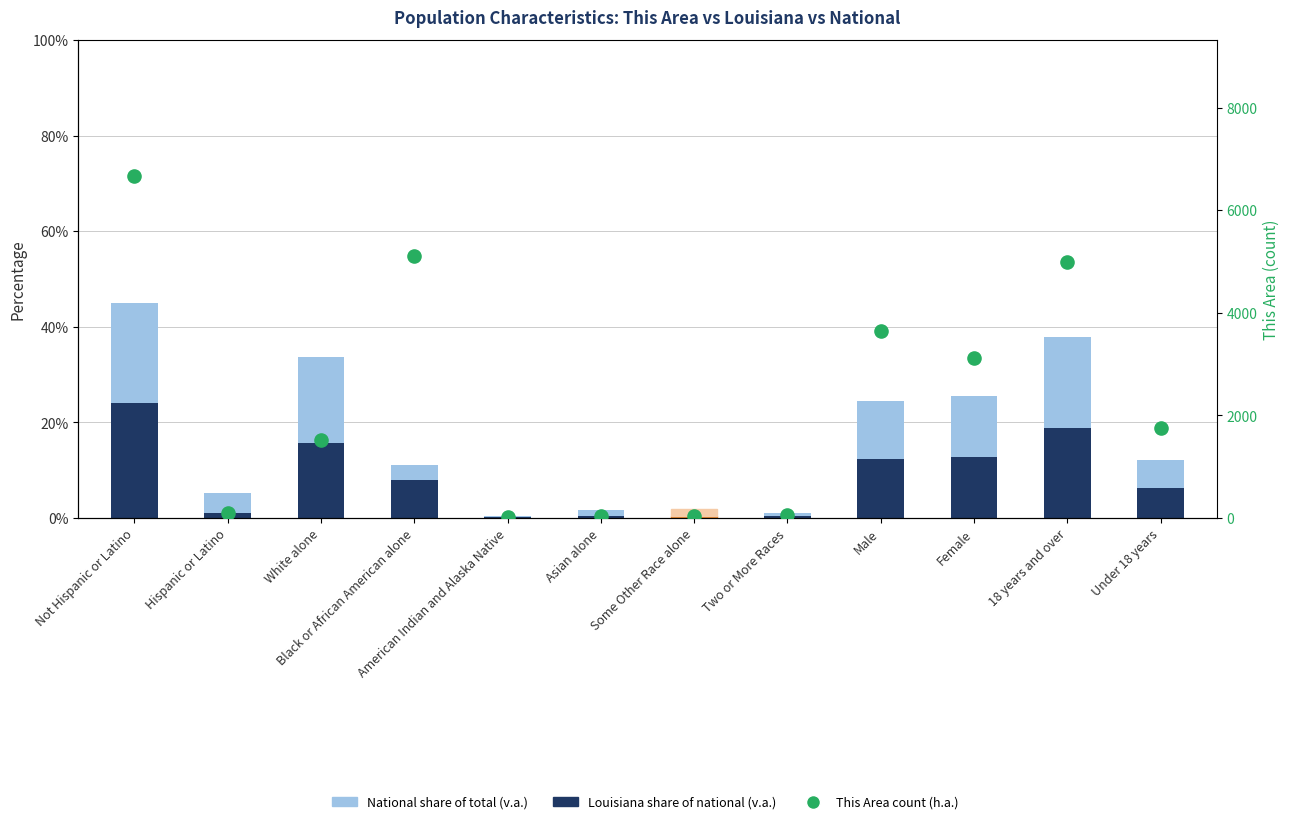

Which series has the largest Y range (max minus min)?

This Area (count)